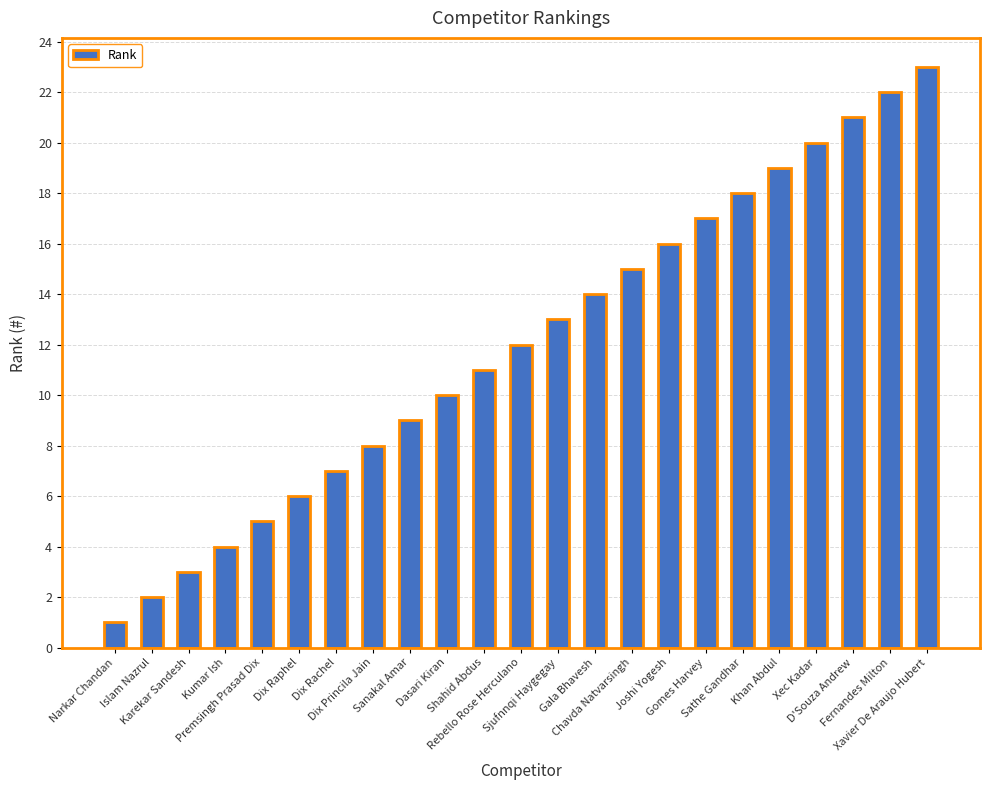

Does the chart contain stacked bars?

No